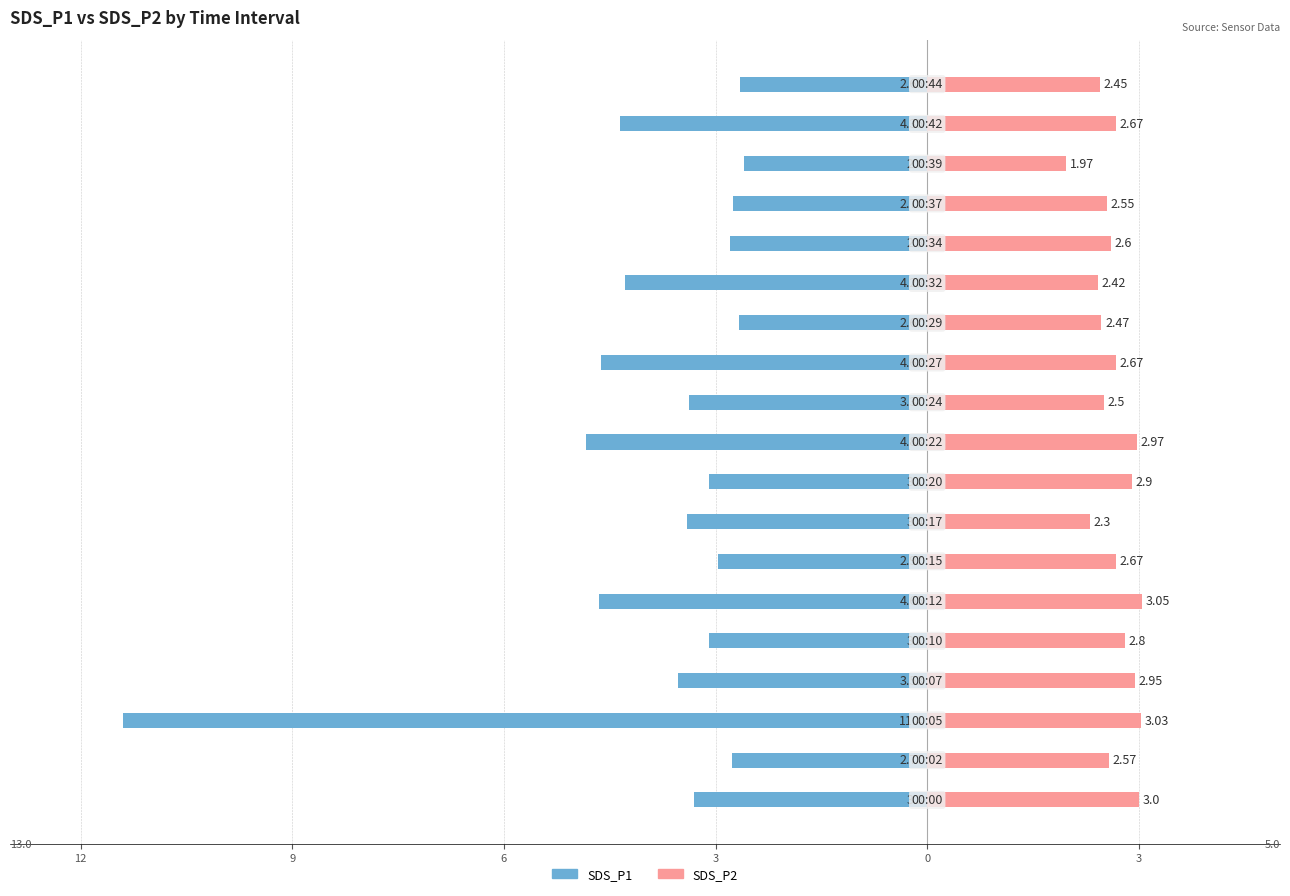

The value of SDS_P2 at 8 is 2.9. True or false?

True